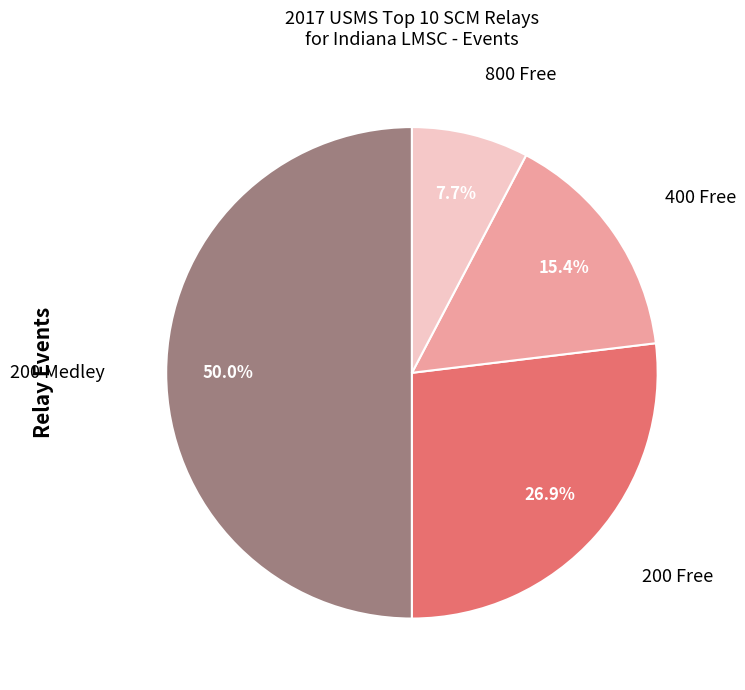

To the nearest percent, what percentage of the pie is 200 Medley?

50%